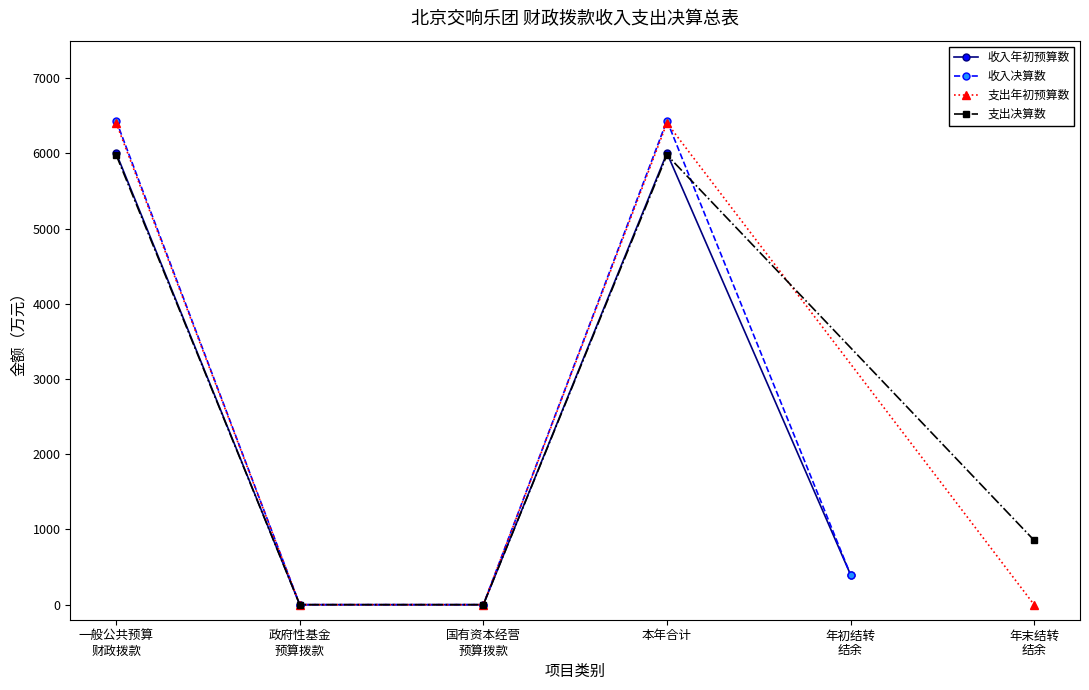

Which series has the largest total across all categories?

收入决算数